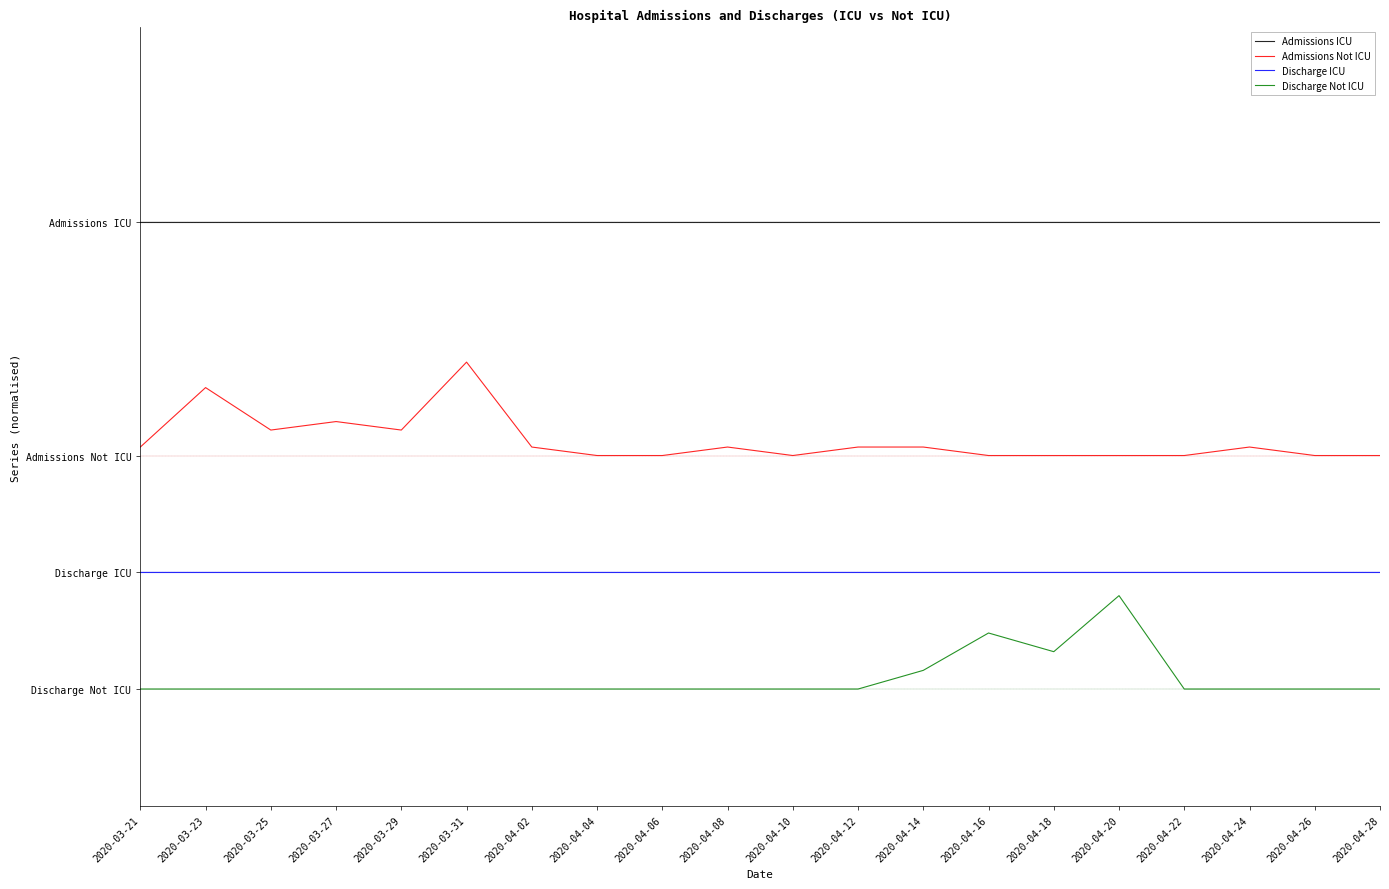

What are all the series names shown in the legend?

Admissions ICU, Admissions Not ICU, Discharge ICU, Discharge Not ICU